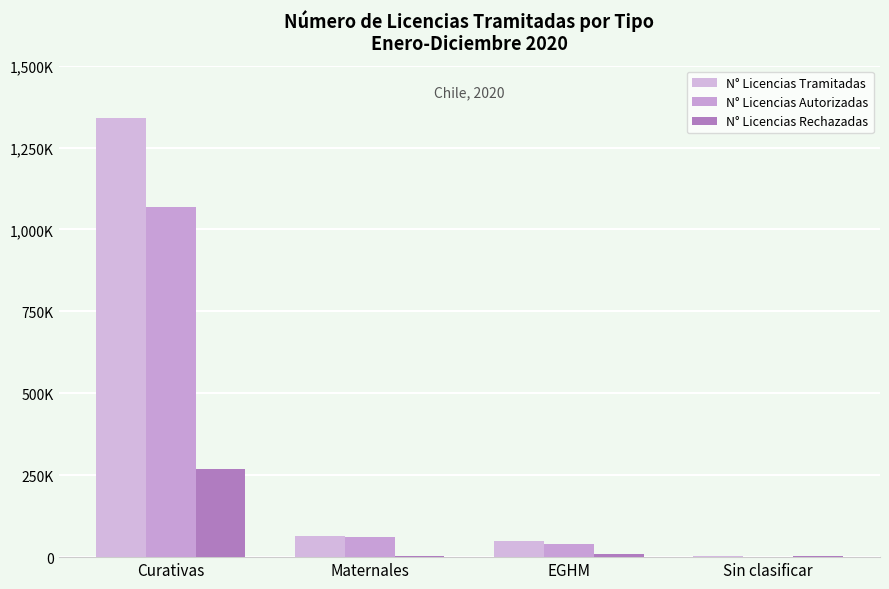

At how many categories does at least one series exceed 545574?

1